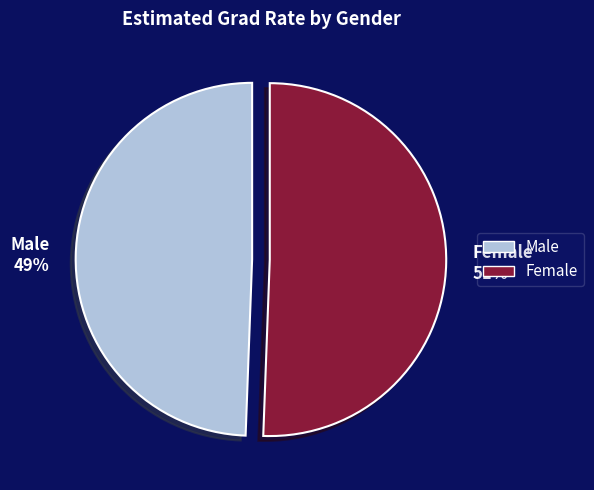

Is it true that Female is 65% of the pie?

False